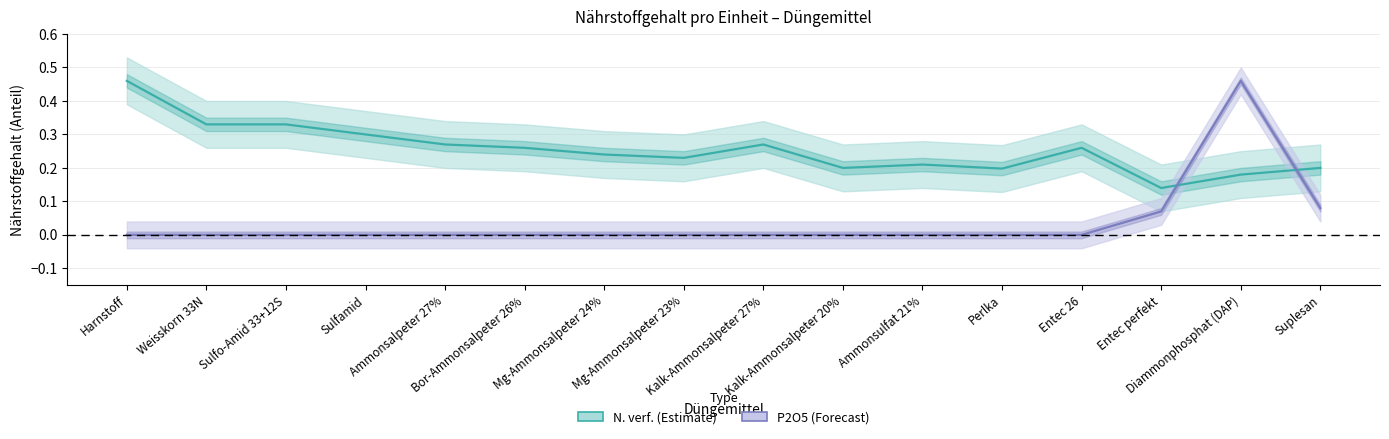

What is the label of the 14th point from the right?

Sulfo-Amid 33+12S